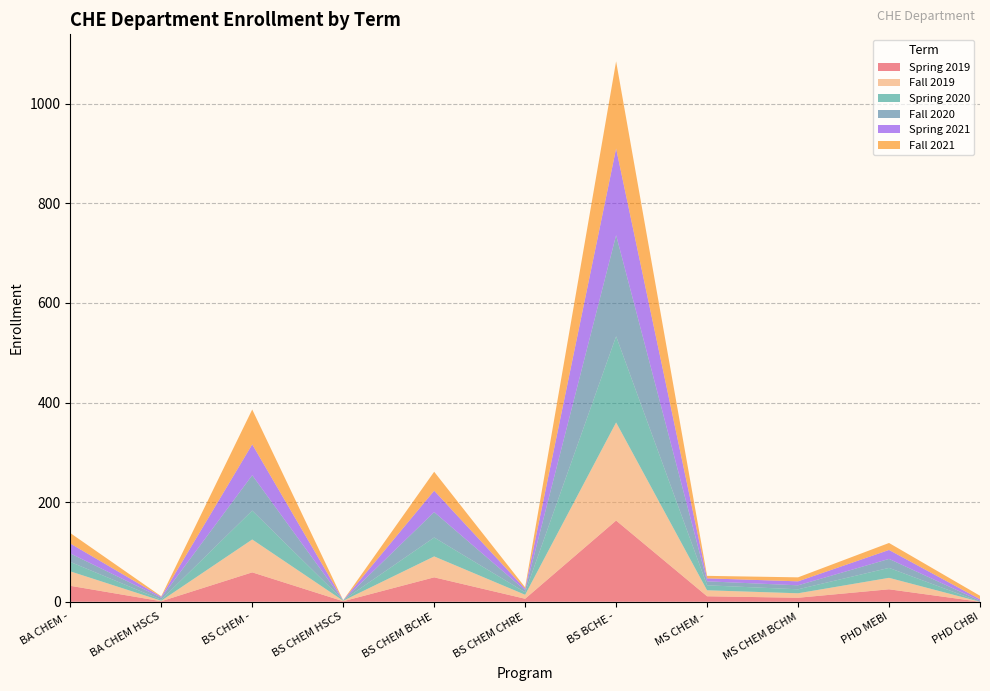

Reading right to left, extract all data points from this chart.

Spring 2019: 0	25	8	11	163	6	49	1	59	1	32
Fall 2019: 0	23	9	12	197	8	42	1	66	1	29
Spring 2020: 0	20	8	10	173	5	38	1	58	2	19
Fall 2020: 2	18	8	8	203	4	51	0	71	4	17
Spring 2021: 3	18	8	6	174	3	43	0	62	2	20
Fall 2021: 7	14	8	5	175	3	38	0	70	1	21